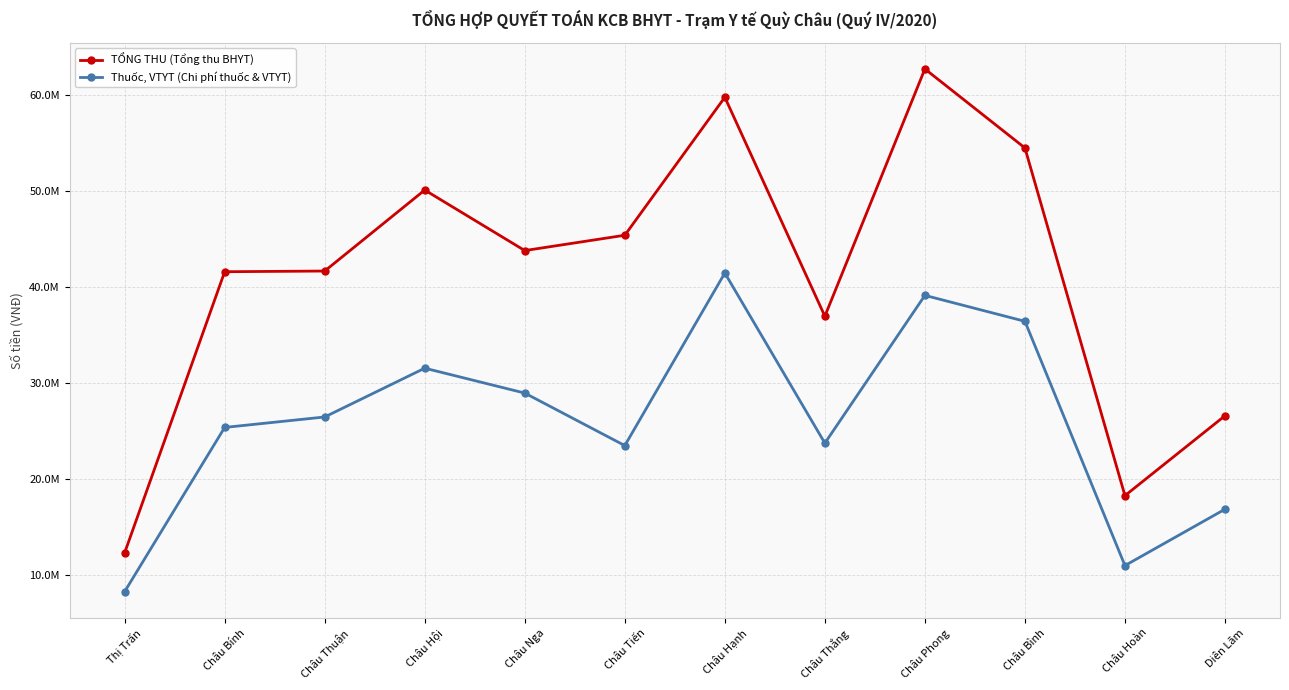

At which category does Thuốc, VTYT (Chi phí thuốc & VTYT) reach its first local peak?

Châu Hội